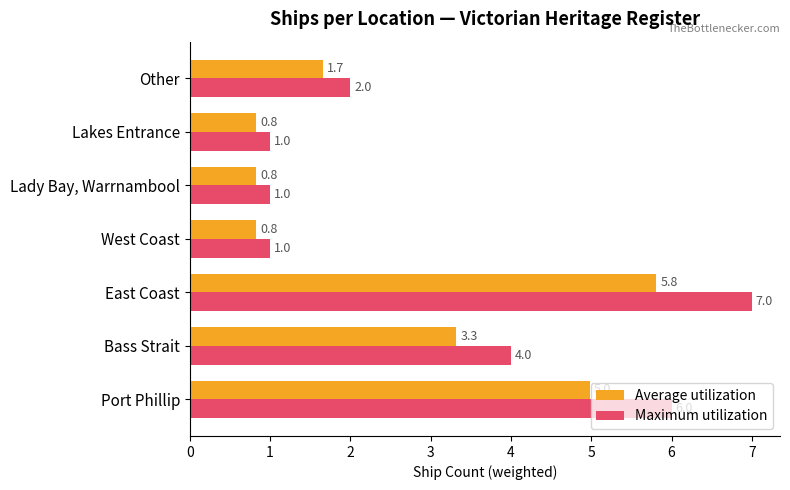

What is the maximum value for Average utilization?

5.8